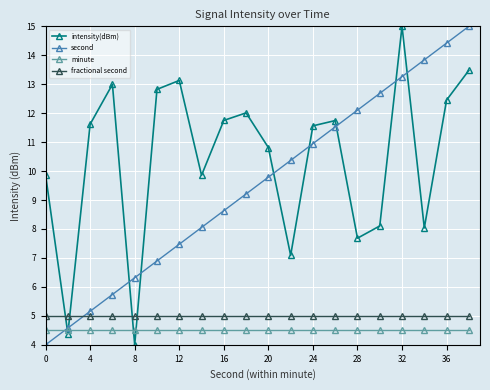

Which series has the largest total across all categories?

intensity(dBm)